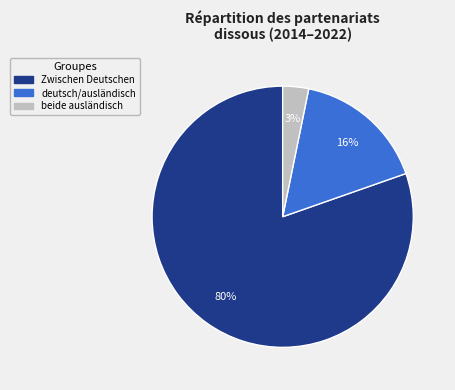

To the nearest percent, what is the average slice percentage?

33%